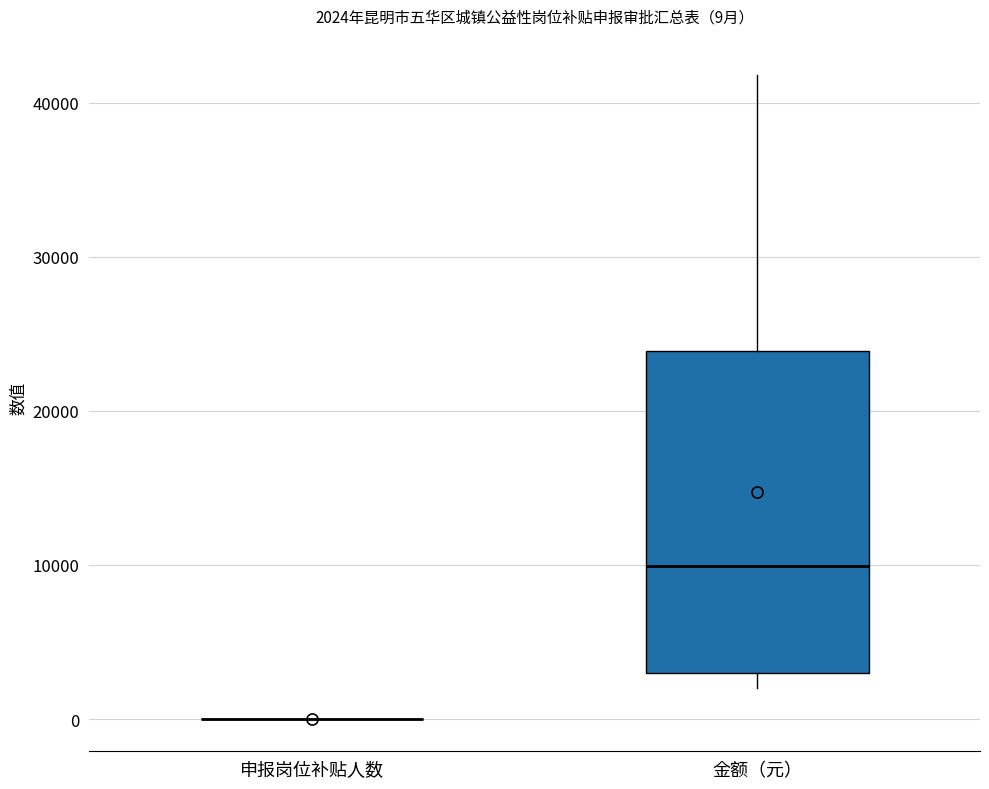

Which box is the tallest, from its lower edge to its upper edge?

金额（元）